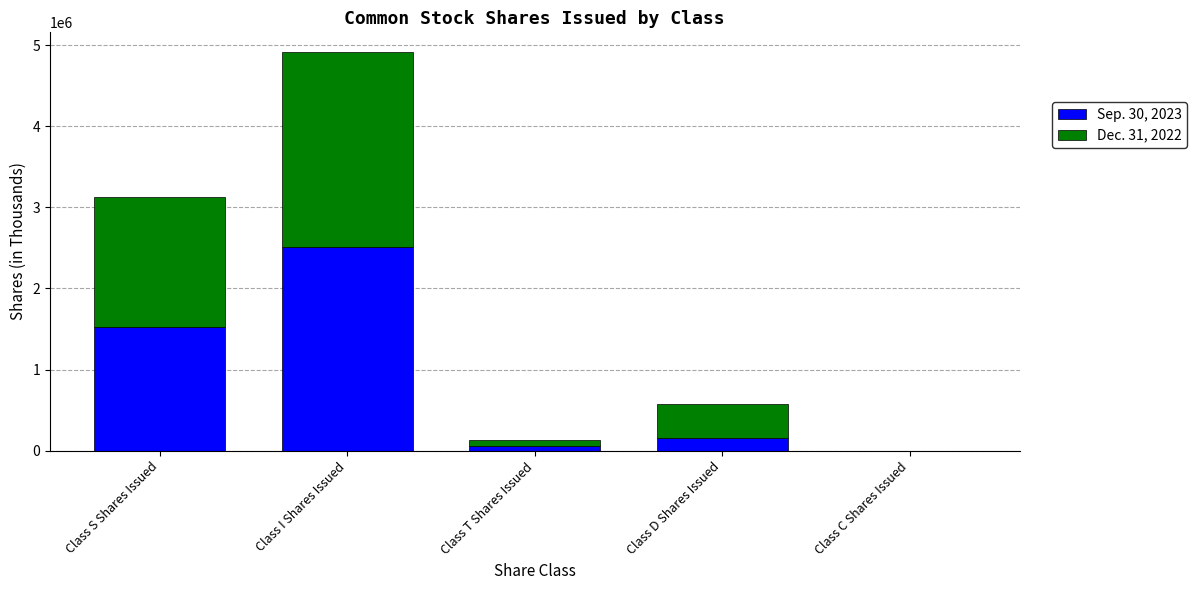

The Sep. 30, 2023 series shows 158761 at Class D Shares Issued. True or false?

True